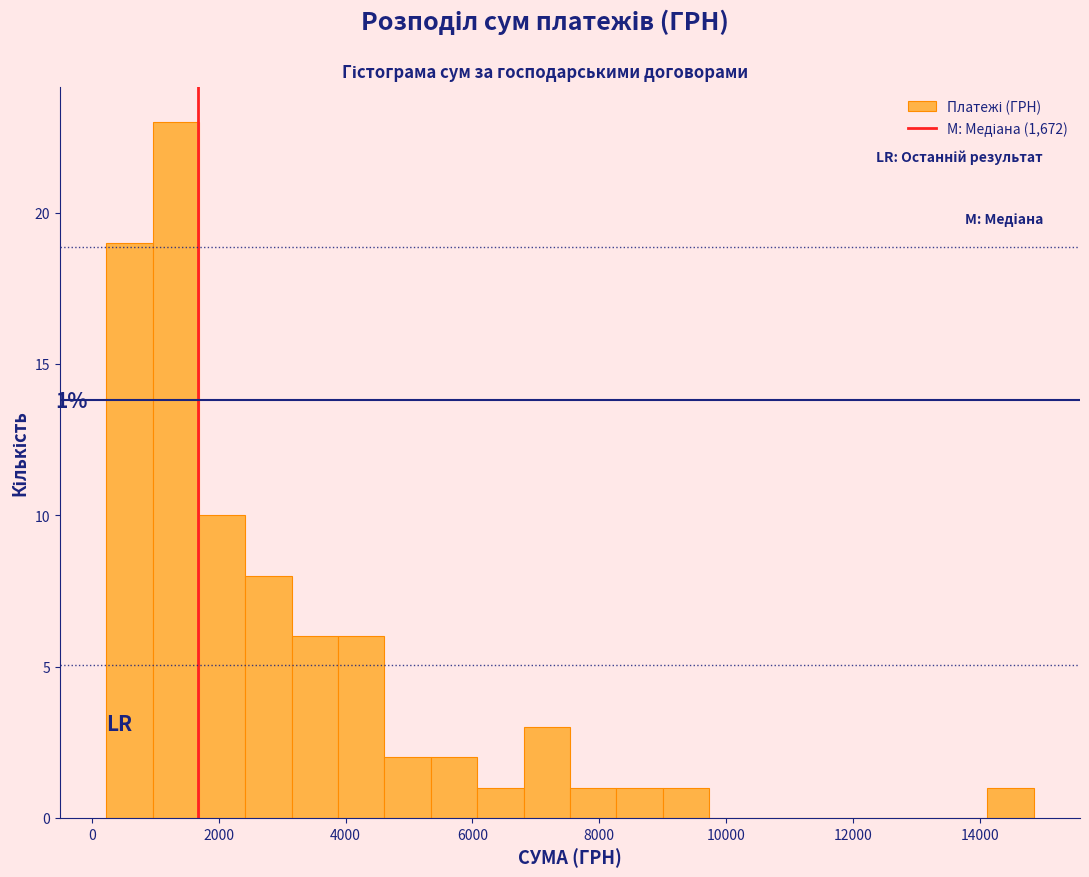

Read against the x-axis, roughly where is the centre of the tallest bar?

1400